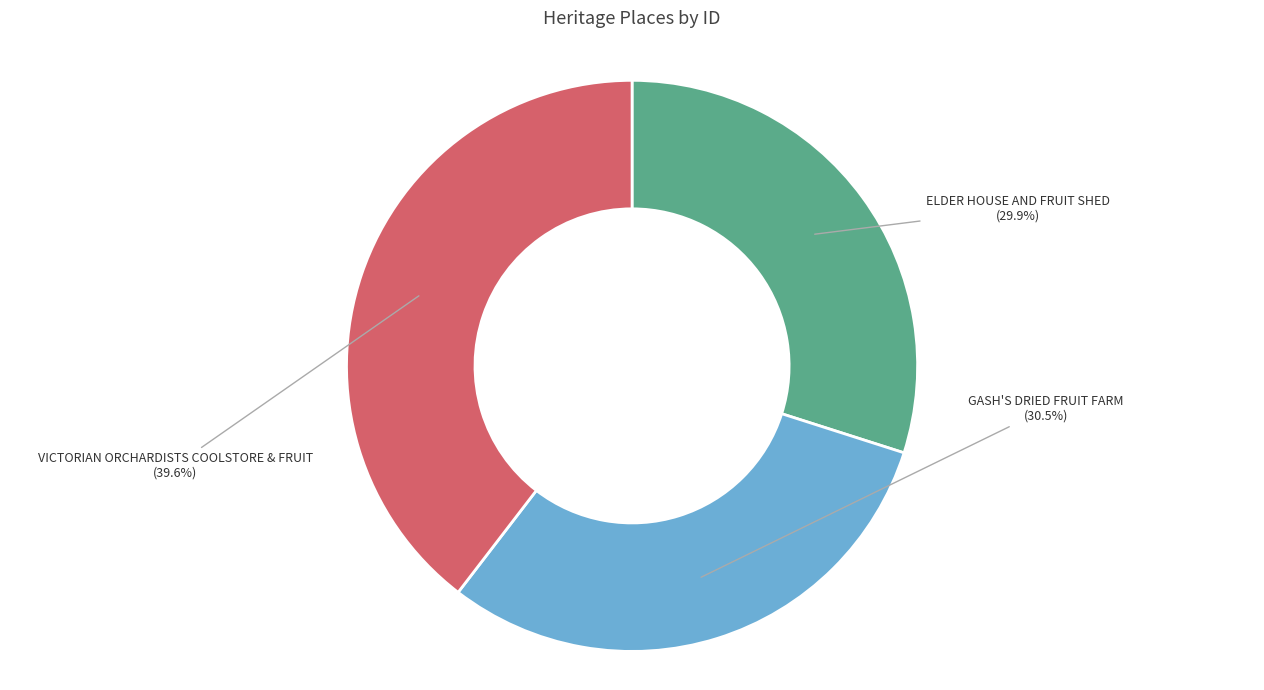

Does any single category account for the majority?

No